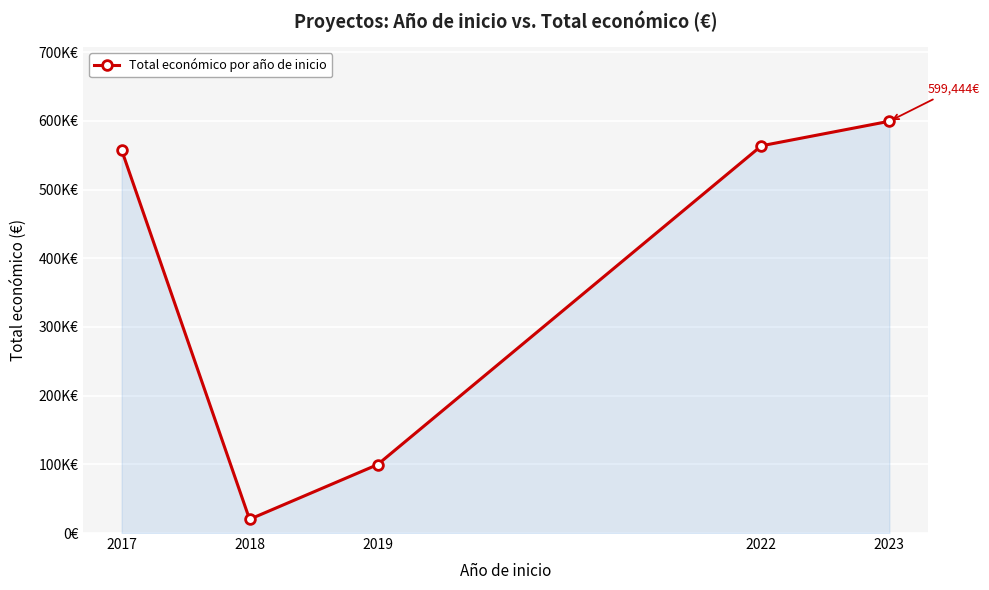

Rank the categories by value from highest to lowest.

2023, 2022, 2017, 2019, 2018